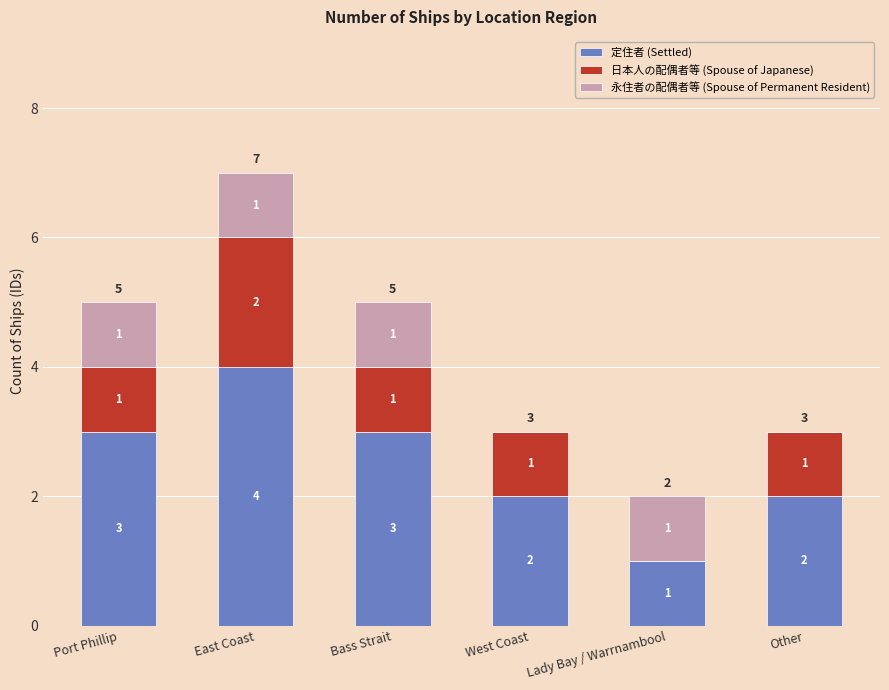

Is it true that 定住者 (Settled) equals 1 at Lady Bay / Warrnambool?

True